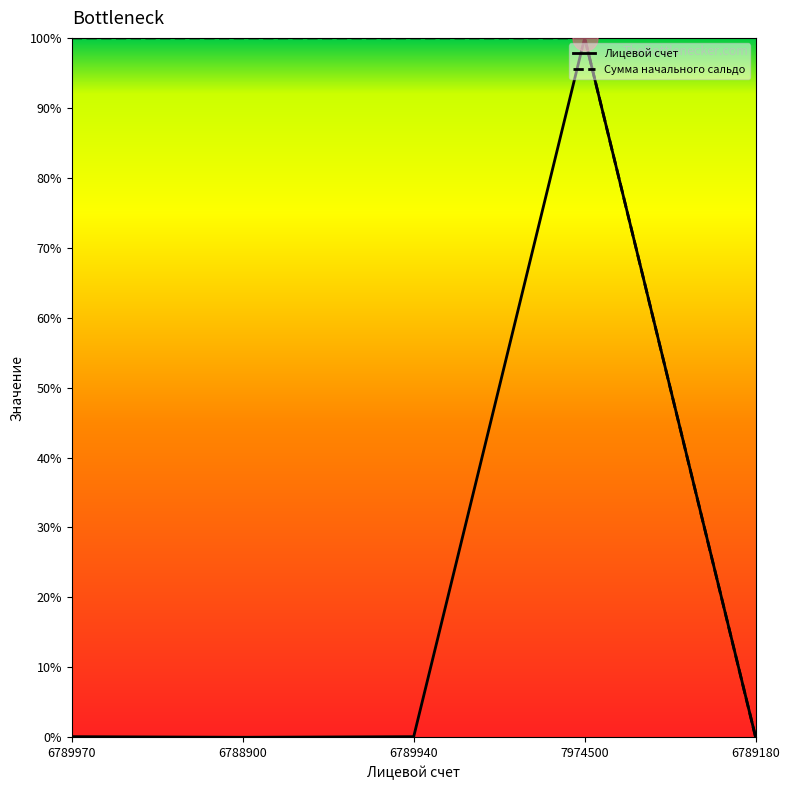

Reading left to right, what are all the values shown in this chart?

Лицевой счет: 6789970=0.1	6788900=0.0	6789940=0.1	7974500=100.0	6789180=0.0
Сумма начального сальдо: 6789970=100.0	6788900=100.0	6789940=100.0	7974500=100.0	6789180=0.0